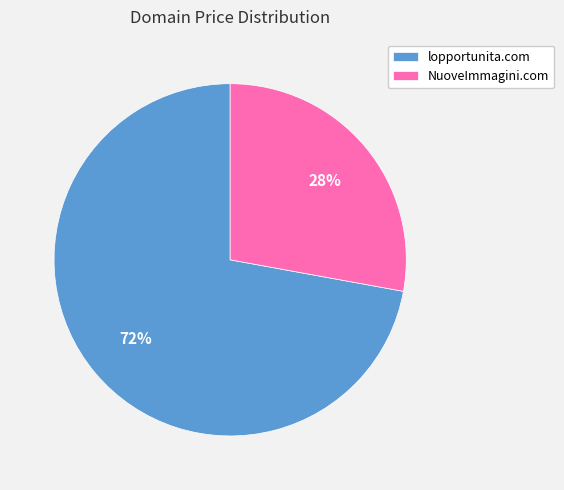

Does NuoveImmagini.com account for over 50% of the chart?

No